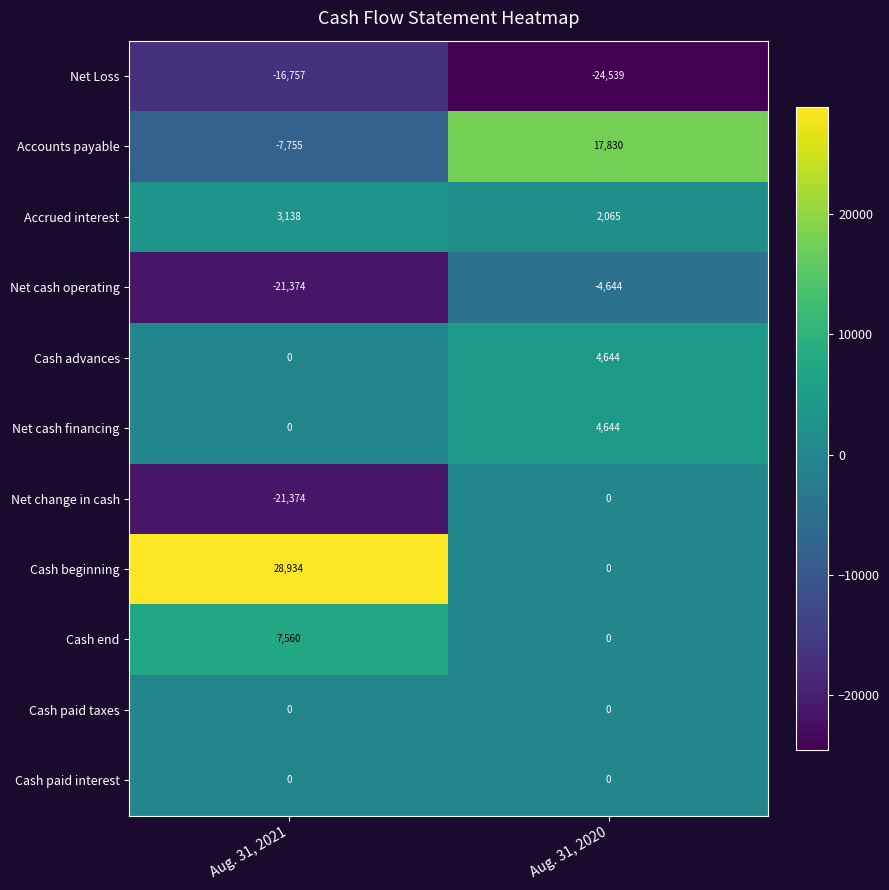

The Cash advances series shows 0 at Aug. 31, 2021. True or false?

True